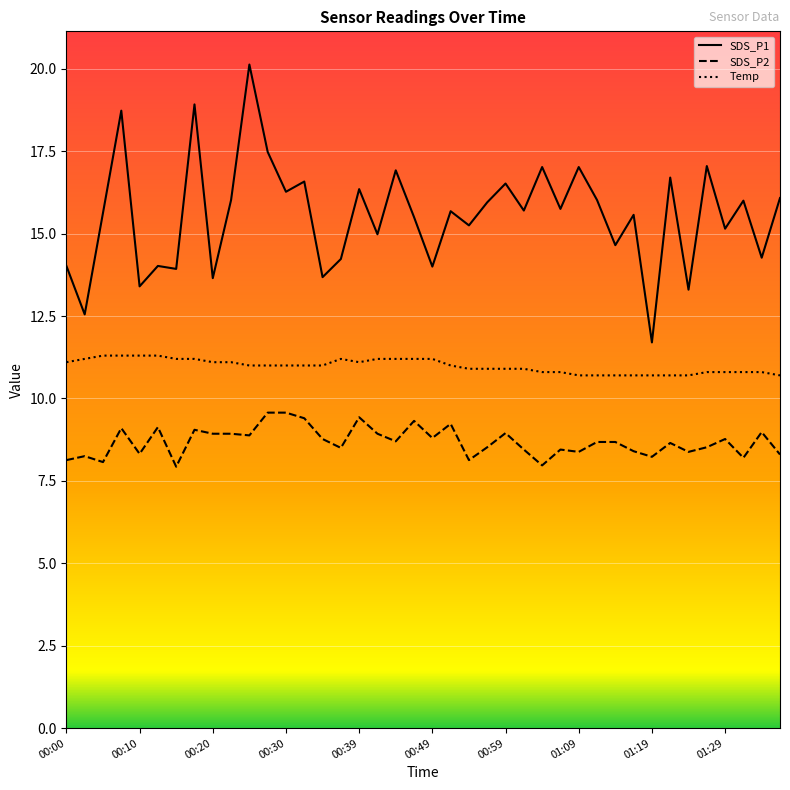

True or false: Temp and SDS_P2 cross at least once.

False